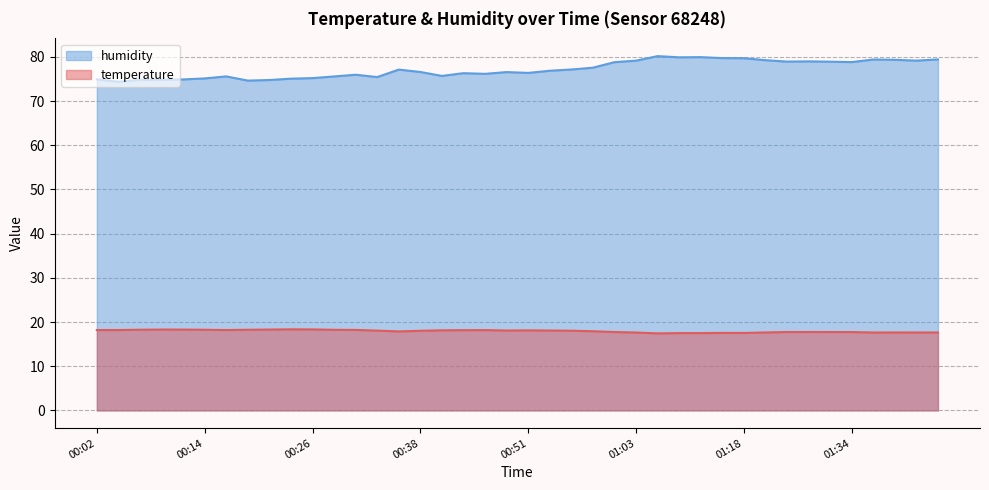

In humidity, how many points are lower than both neighbors (excluding endpoints)?

10